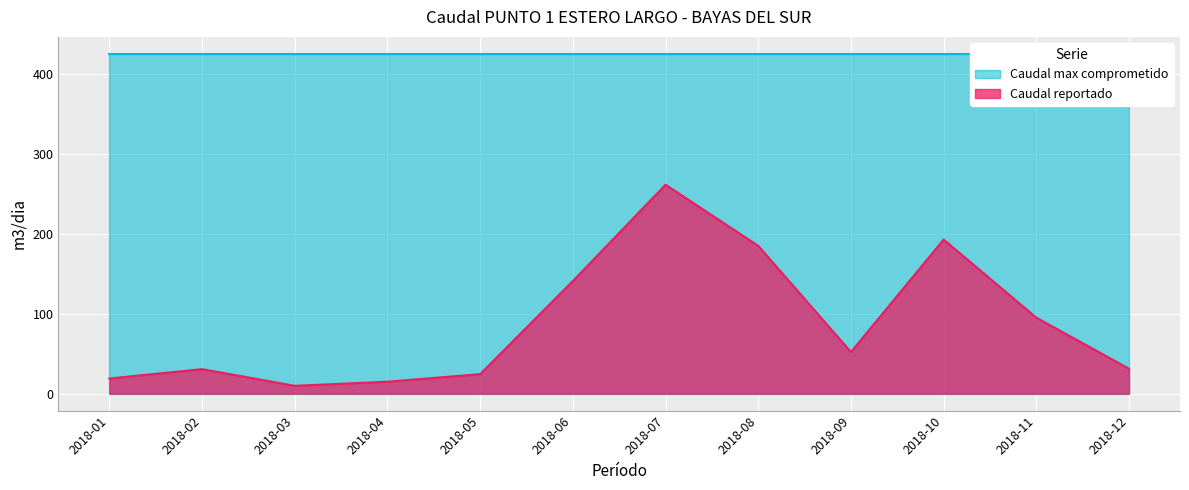

The chart shows a value of 260.7 at 2018-08. True or false?

False